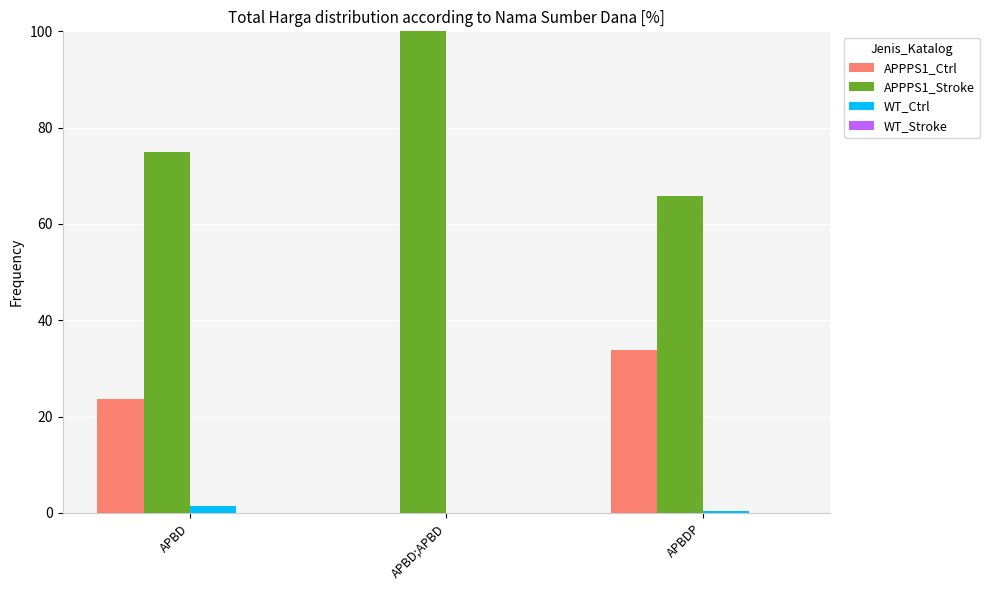

How many data points in APPPS1_Ctrl are above 23?

2